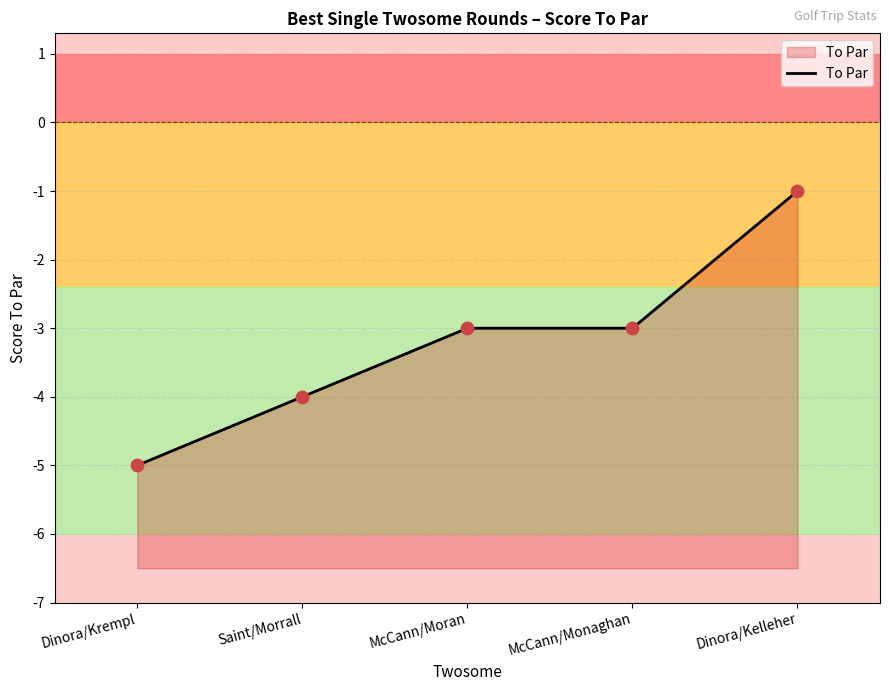

What is the change in value from Saint/Morrall to McCann/Moran?

+1